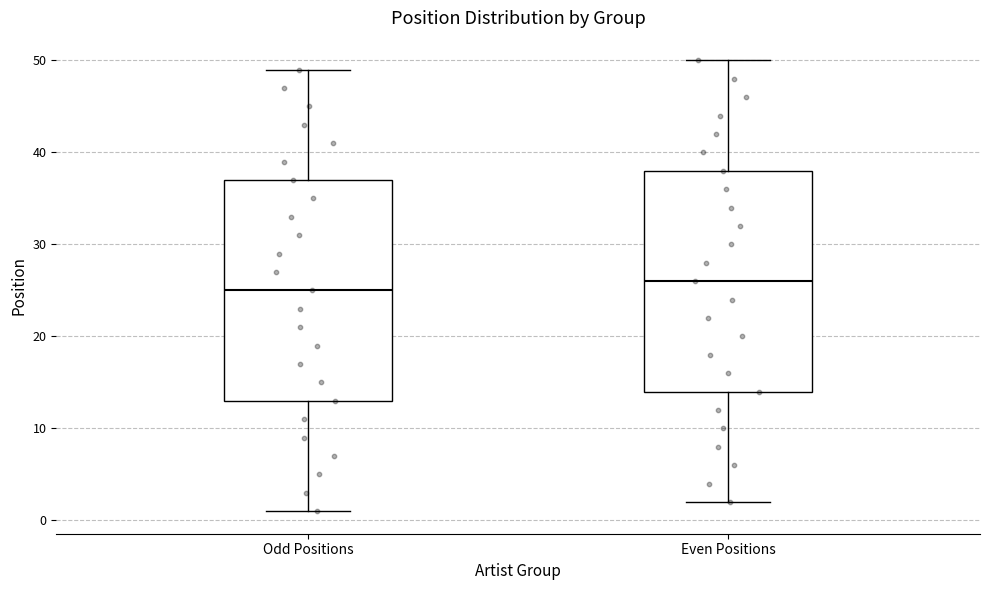

Reading left to right, read every box against the y-axis: the position of its median line, the range the box covers, and the ends of its whiskers. The values are not printed on the chart, so give them approximately, as read against the axis.

Odd Positions: median 25, box 13 to 37, whiskers 1 to 49
Even Positions: median 26, box 14 to 38, whiskers 2 to 50